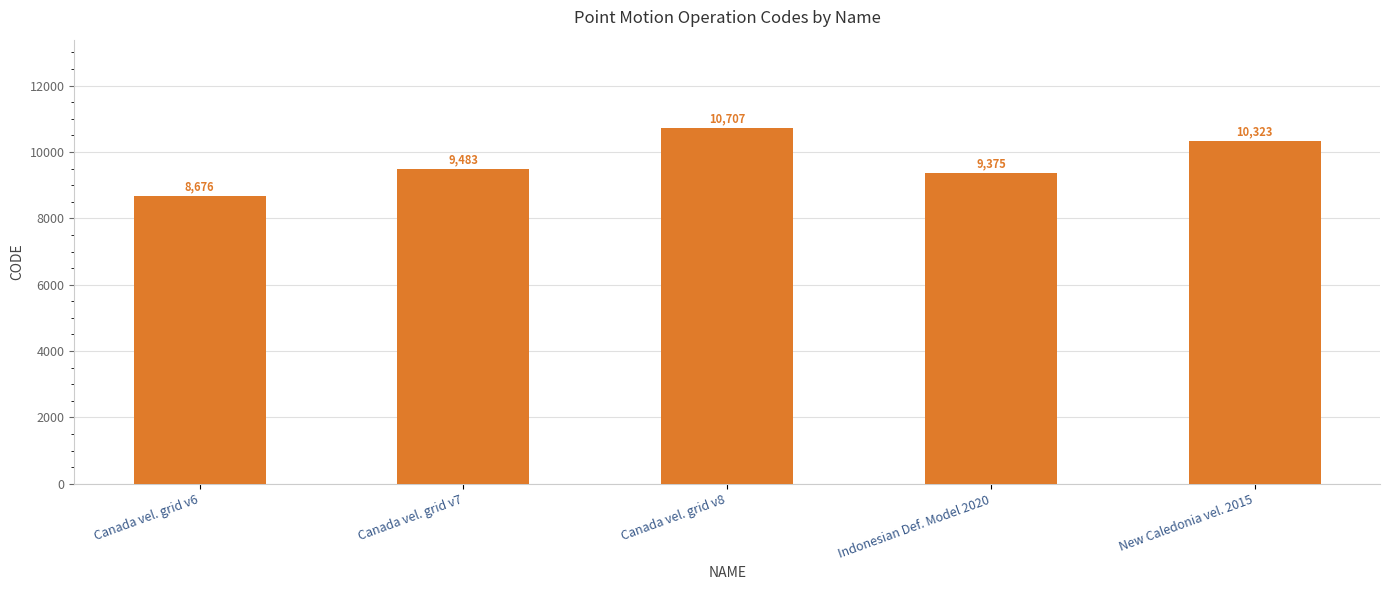

What is the value of the 4th bar from the left?

9375